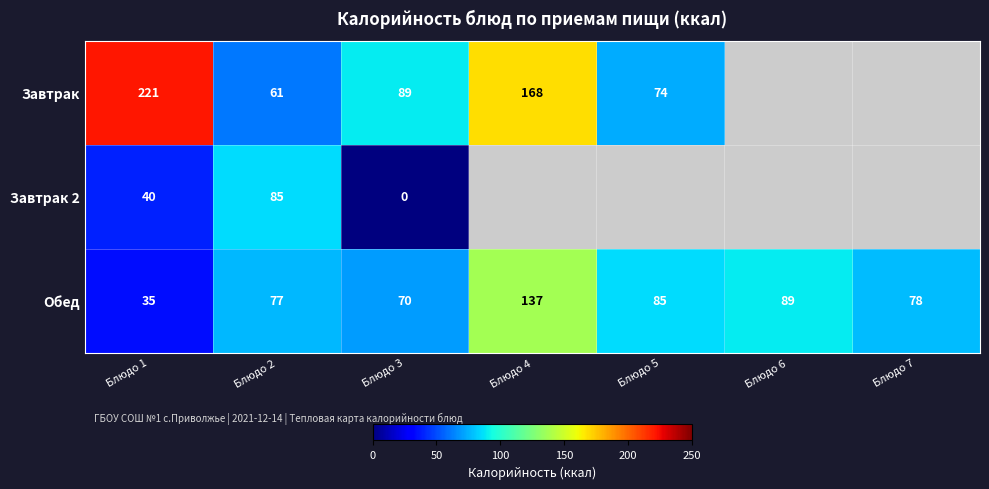

Rank the categories by Обед value from lowest to highest.

Блюдо 1, Блюдо 3, Блюдо 2, Блюдо 7, Блюдо 5, Блюдо 6, Блюдо 4